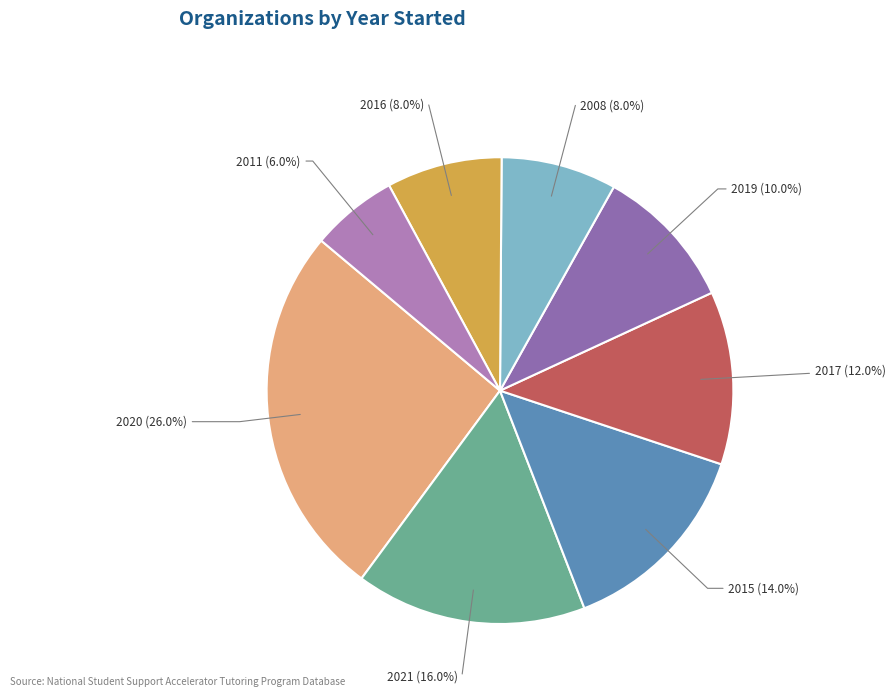

To the nearest percent, what percentage of the pie is 2016?

8%